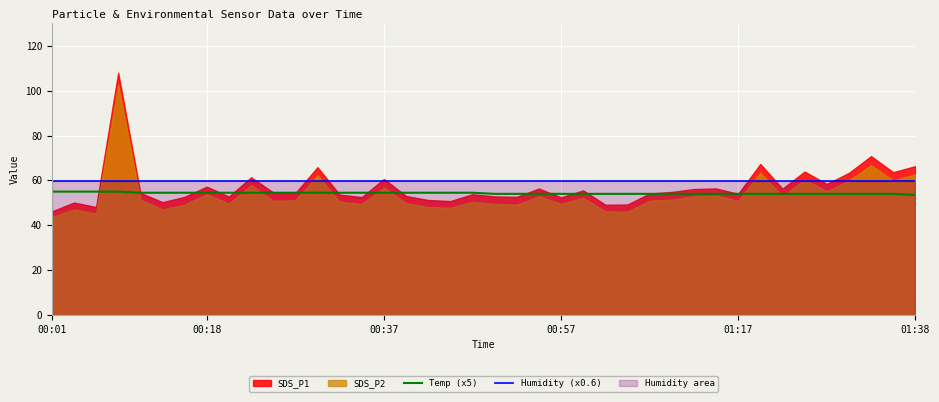

What is the maximum value for Temp (x5)?

55.0